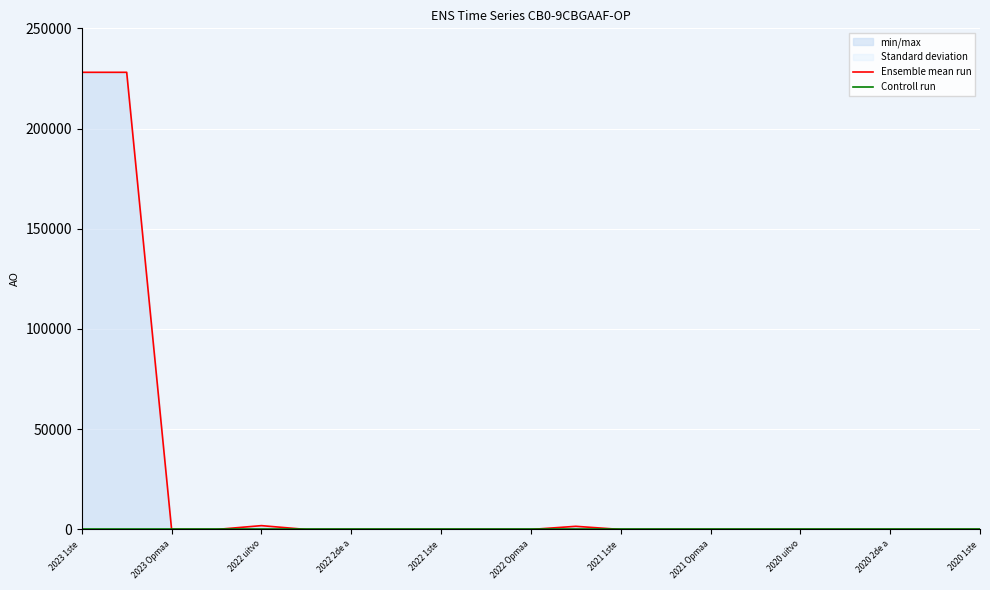

Reading left to right, list all the values displayed in this chart.

Ensemble mean run: 228065	228065	0	0	1903	0	0	0	0	0	0	1564	0	0	0	0	0	0	0	0	0
Controll run: 0	0	0	0	0	0	0	0	0	0	0	0	0	0	0	0	0	0	0	0	0